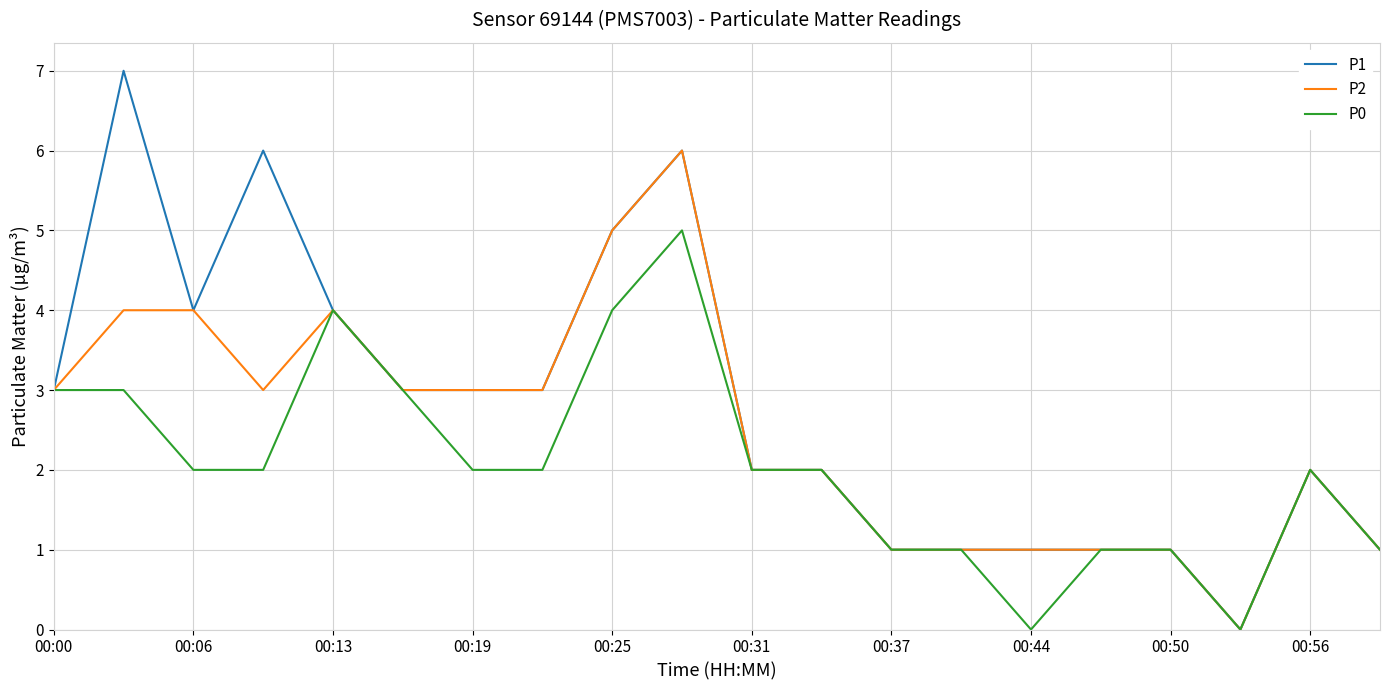

What are all the series names shown in the legend?

P1, P2, P0